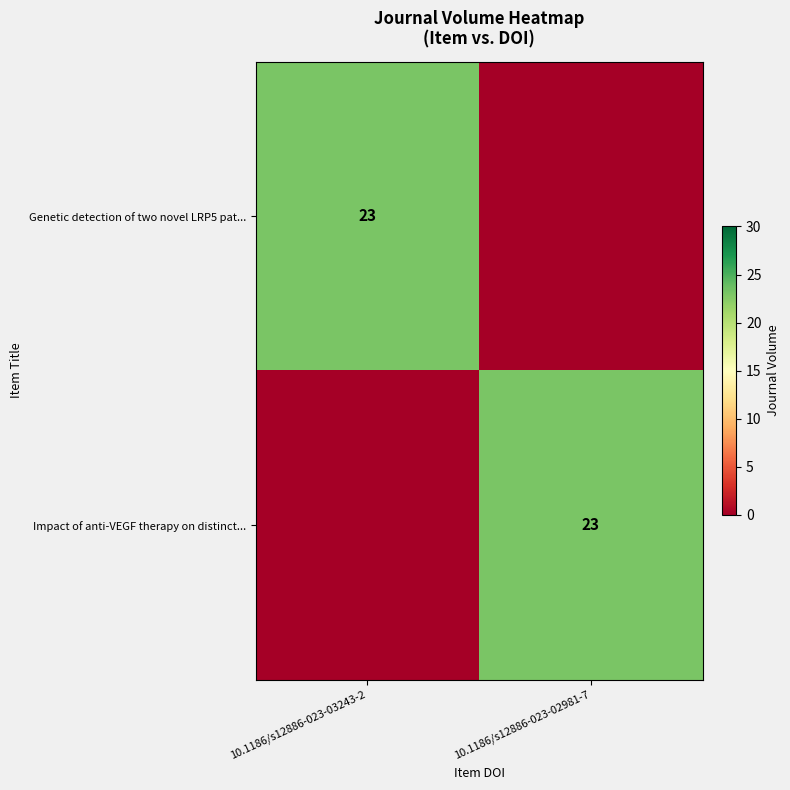

True or false: Genetic detection of two novel LRP5 pat... has a value of 11 at 10.1186/s12886-023-03243-2.

False